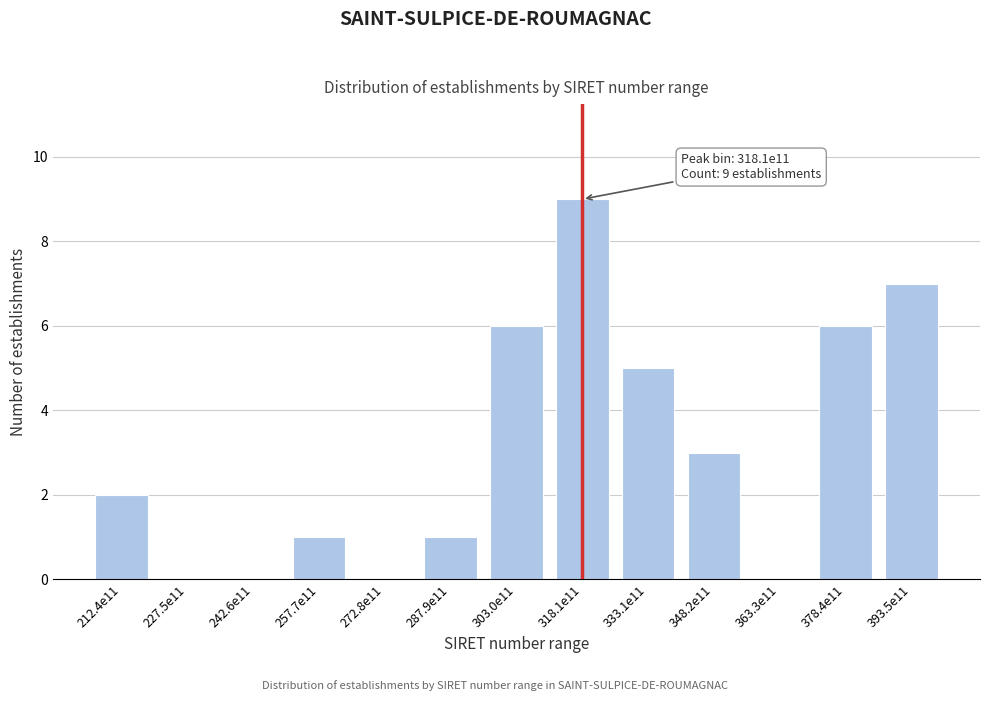

Reading left to right, list all the values displayed in this chart.

212.4e11=2	227.5e11=0	242.6e11=0	257.7e11=1	272.8e11=0	287.9e11=1	303.0e11=6	318.1e11=9	333.1e11=5	348.2e11=3	363.3e11=0	378.4e11=6	393.5e11=7